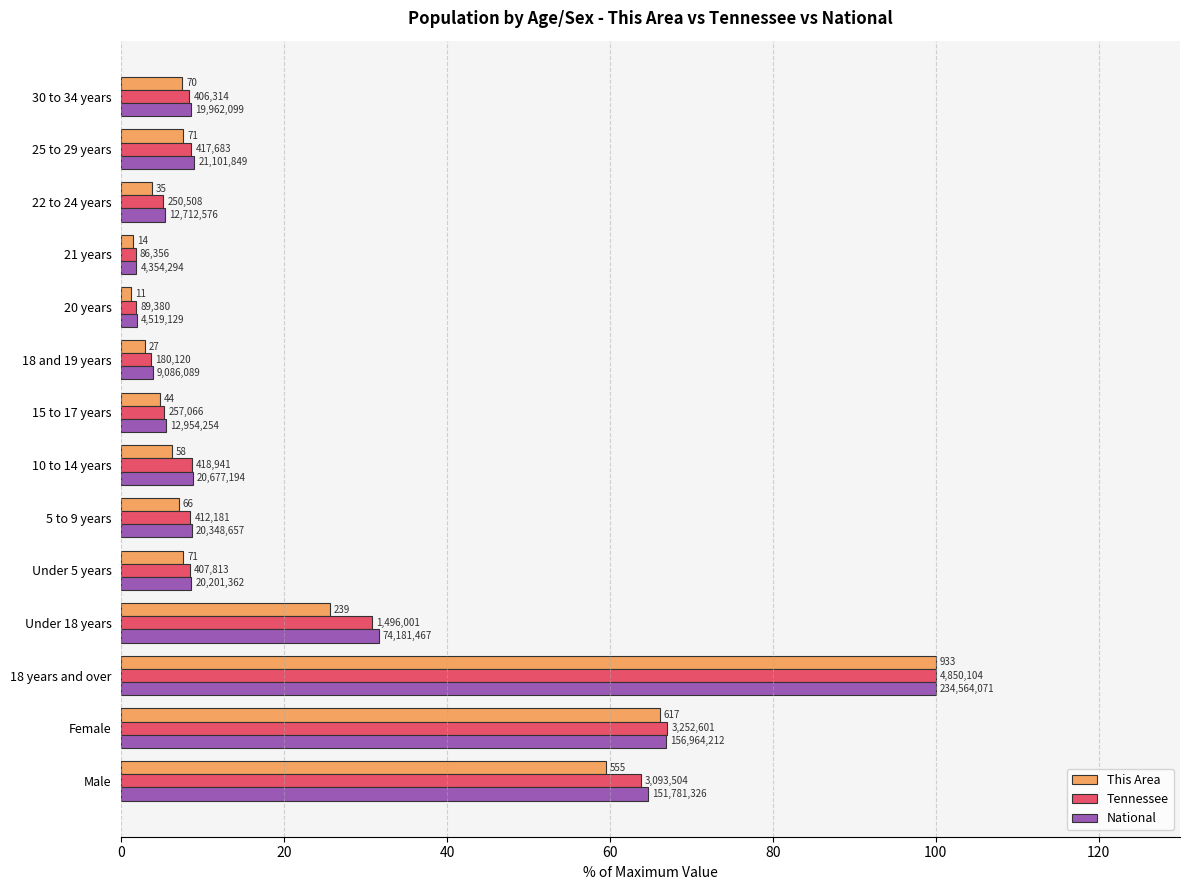

What are all the series names shown in the legend?

This Area, Tennessee, National